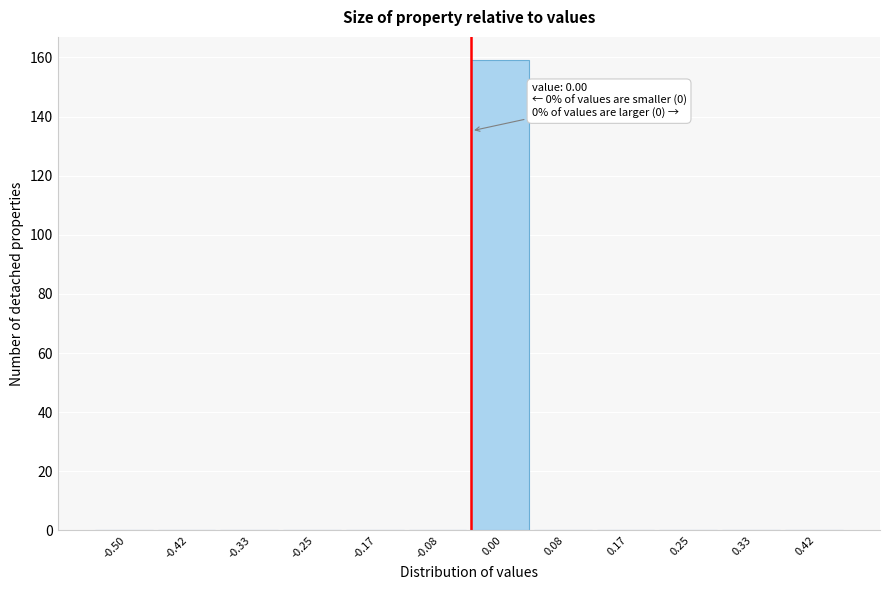

Reading left to right, transcribe all the data shown in this chart.

-0.50=0	-0.42=0	-0.33=0	-0.25=0	-0.17=0	-0.08=0	0.00=159	0.08=0	0.17=0	0.25=0	0.33=0	0.42=0